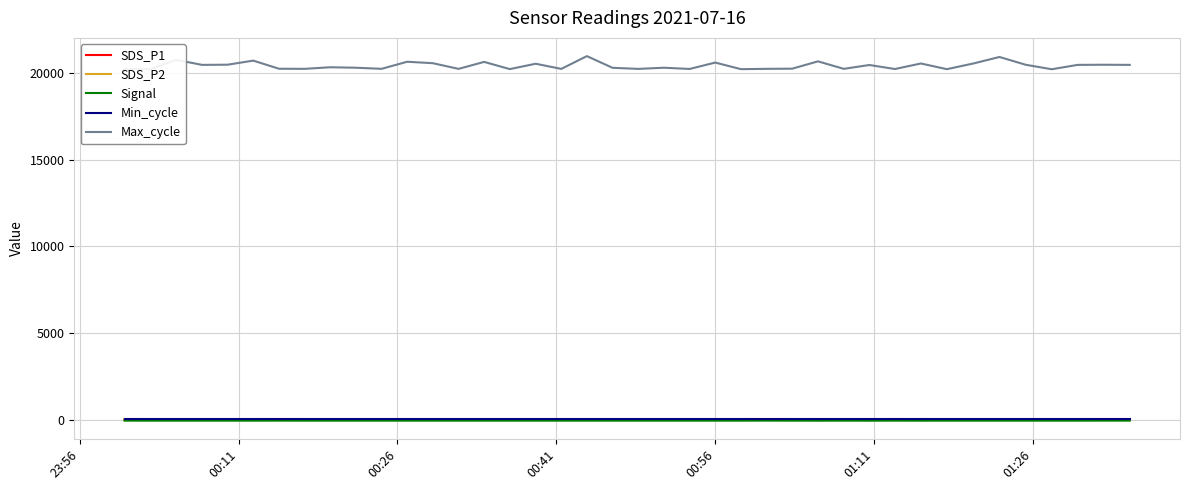

Which series has the largest total across all categories?

Max_cycle